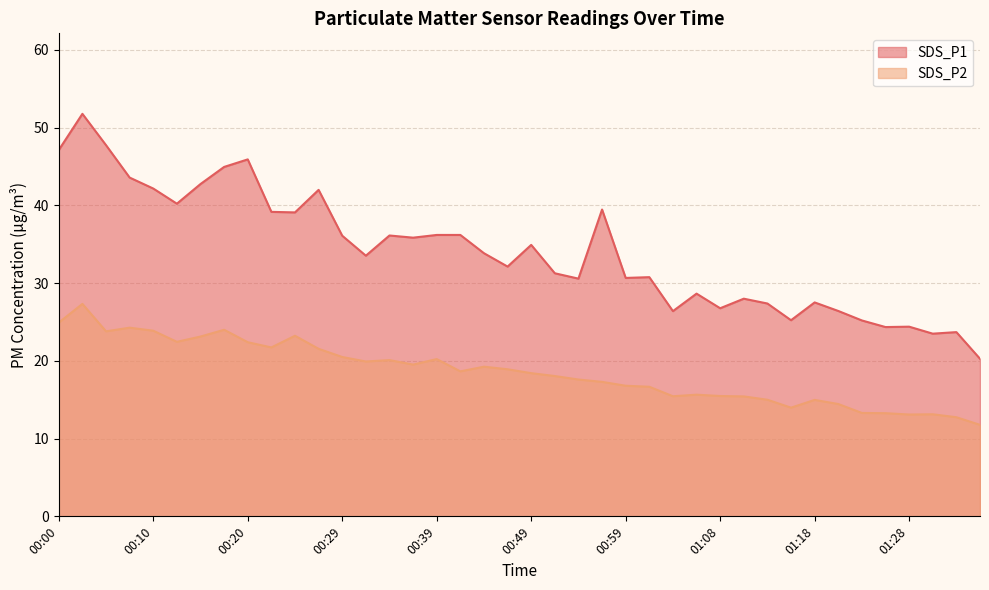

Is the value of SDS_P2 at 00:20 greater than the value of SDS_P1 at 00:37?

No